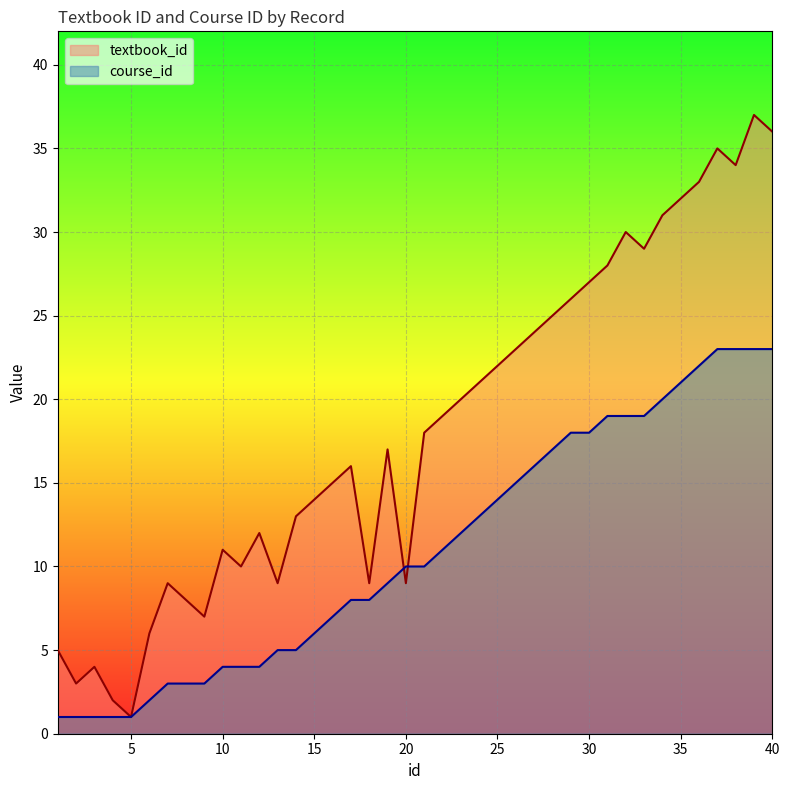

What is the average value of the course_id series?

11